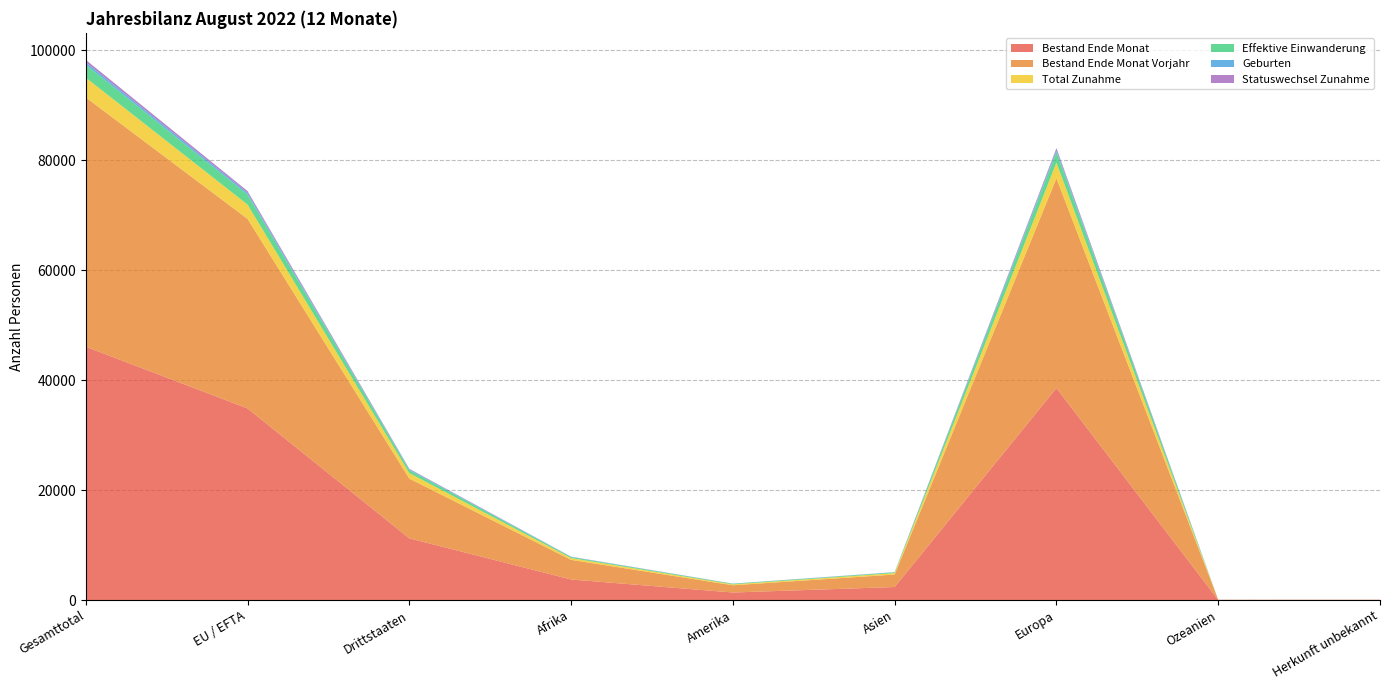

Reading left to right, list all the values displayed in this chart.

Bestand Ende Monat: Gesamttotal=46090	EU / EFTA=34866	Drittstaaten=11224	Afrika=3735	Amerika=1368	Asien=2365	Europa=38576	Ozeanien=21	Herkunft unbekannt=25
Bestand Ende Monat Vorjahr: Gesamttotal=45374	EU / EFTA=34496	Drittstaaten=10878	Afrika=3577	Amerika=1318	Asien=2274	Europa=38156	Ozeanien=24	Herkunft unbekannt=25
Total Zunahme: Gesamttotal=3599	EU / EFTA=2605	Drittstaaten=994	Afrika=323	Amerika=158	Asien=258	Europa=2856	Ozeanien=2	Herkunft unbekannt=2
Effektive Einwanderung: Gesamttotal=2370	EU / EFTA=1817	Drittstaaten=553	Afrika=170	Amerika=117	Asien=132	Europa=1949	Ozeanien=2	Herkunft unbekannt=0
Geburten: Gesamttotal=437	EU / EFTA=309	Drittstaaten=128	Afrika=53	Amerika=6	Asien=31	Europa=346	Ozeanien=0	Herkunft unbekannt=1
Statuswechsel Zunahme: Gesamttotal=427	EU / EFTA=325	Drittstaaten=102	Afrika=29	Amerika=23	Asien=19	Europa=356	Ozeanien=0	Herkunft unbekannt=0